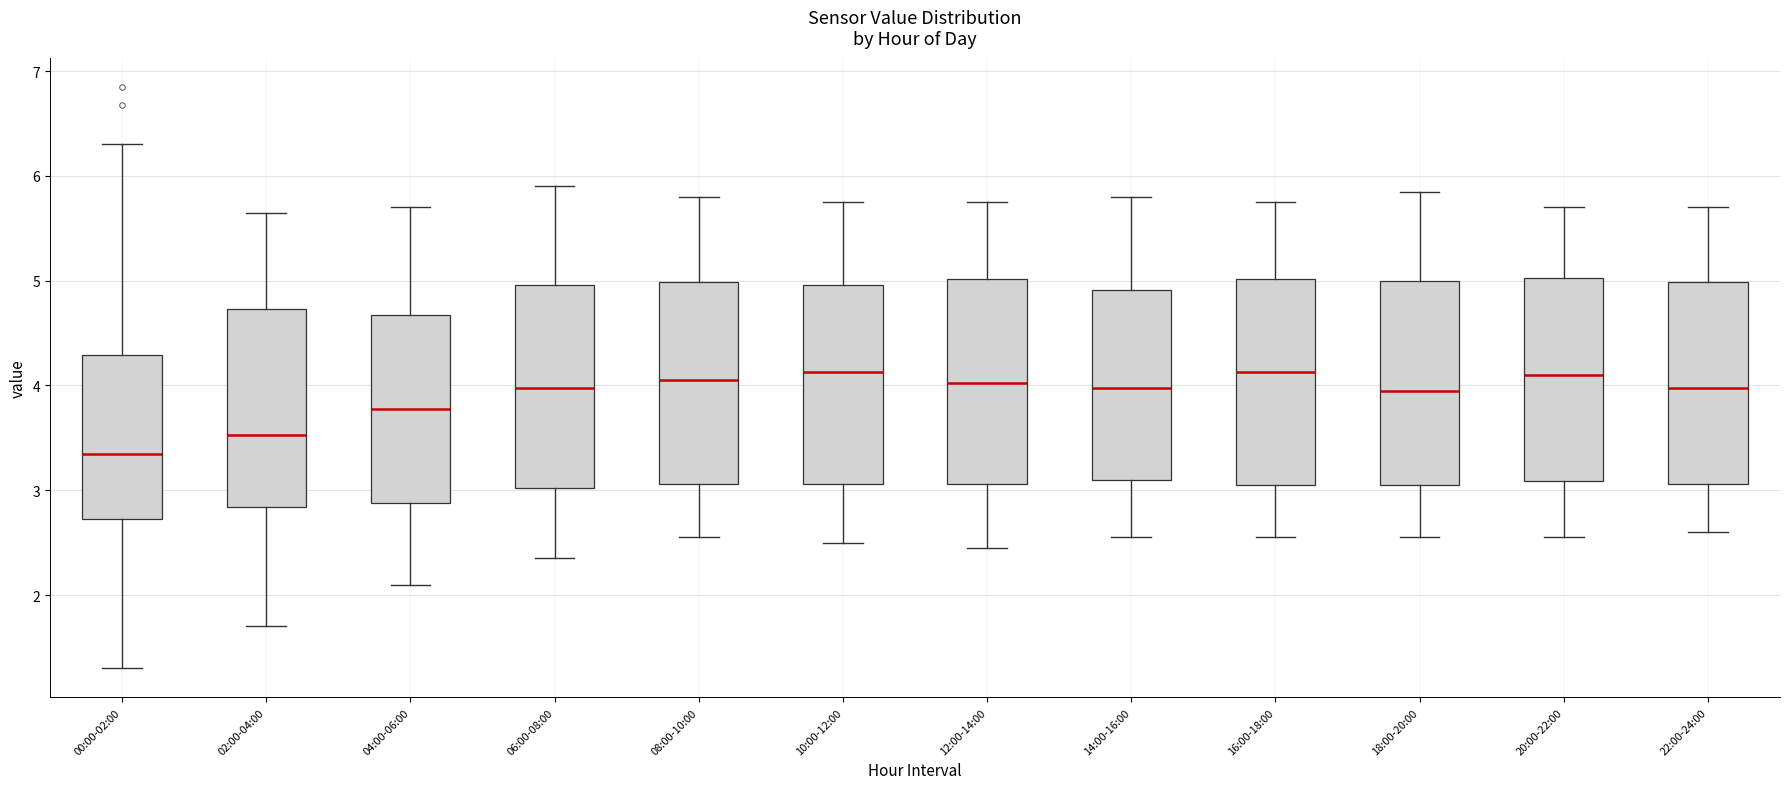

Which box has the lowest median line?

00:00-02:00